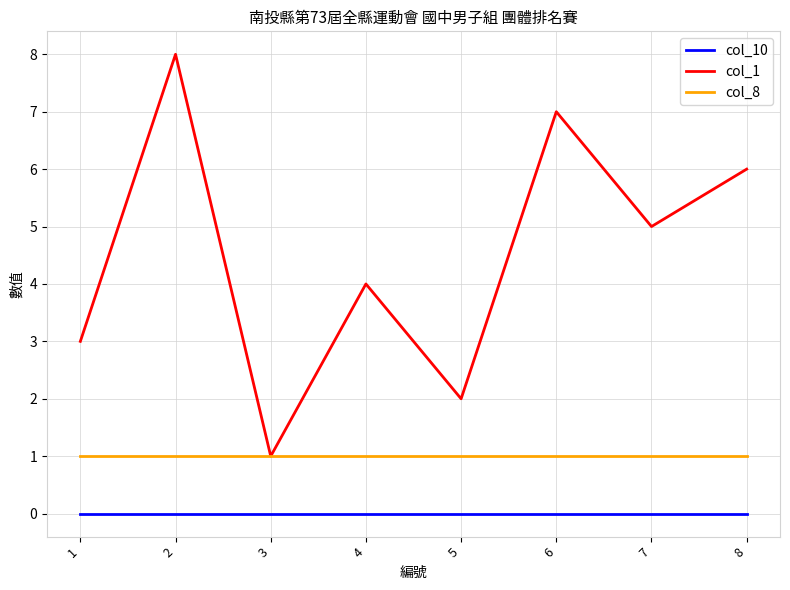

True or false: col_10 and col_1 cross at least once.

False